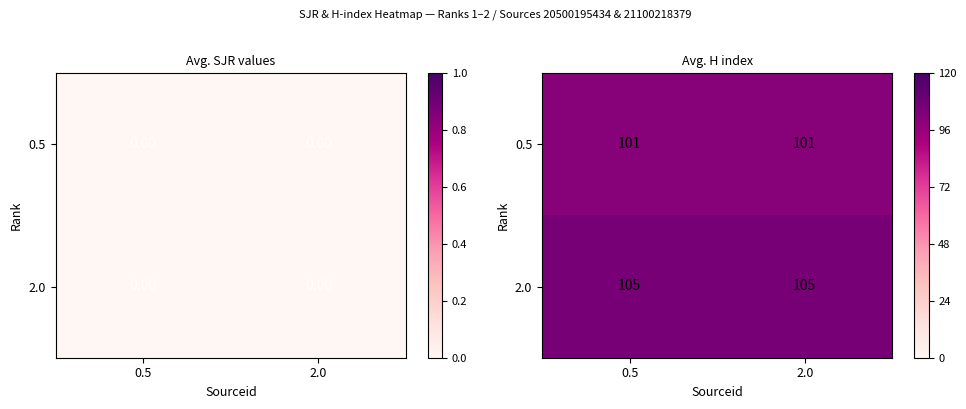

List the series in order of their overall mean, lowest first.

0.5, 2.0